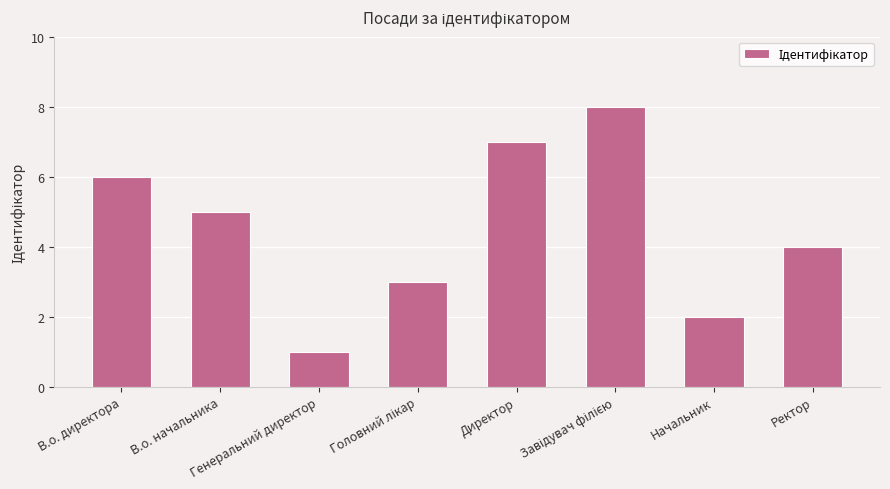

What is the difference between the second highest and second lowest values?

5